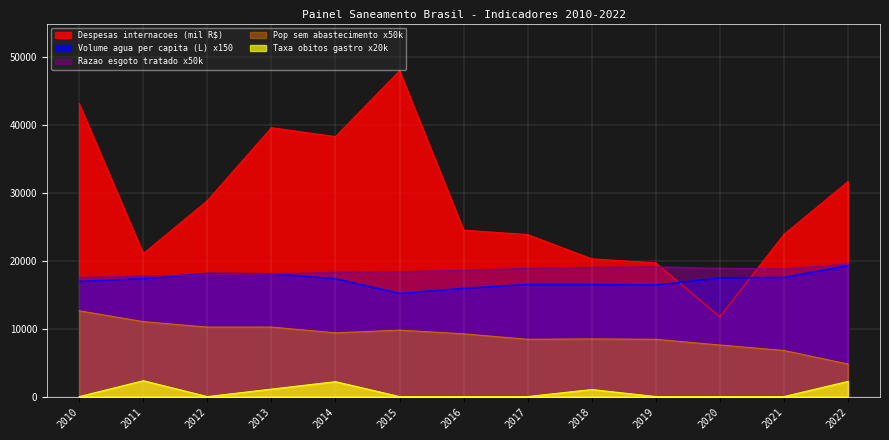

At which label is Volume agua per capita (L) closest to 17248?

2014